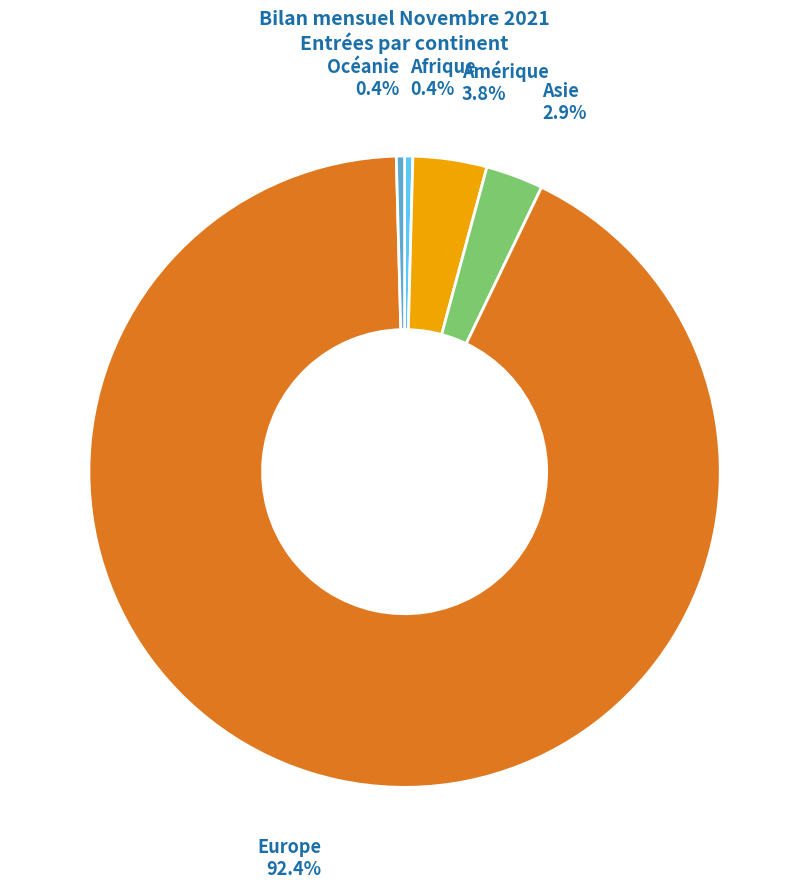

Which category has the biggest portion of the pie?

Europe